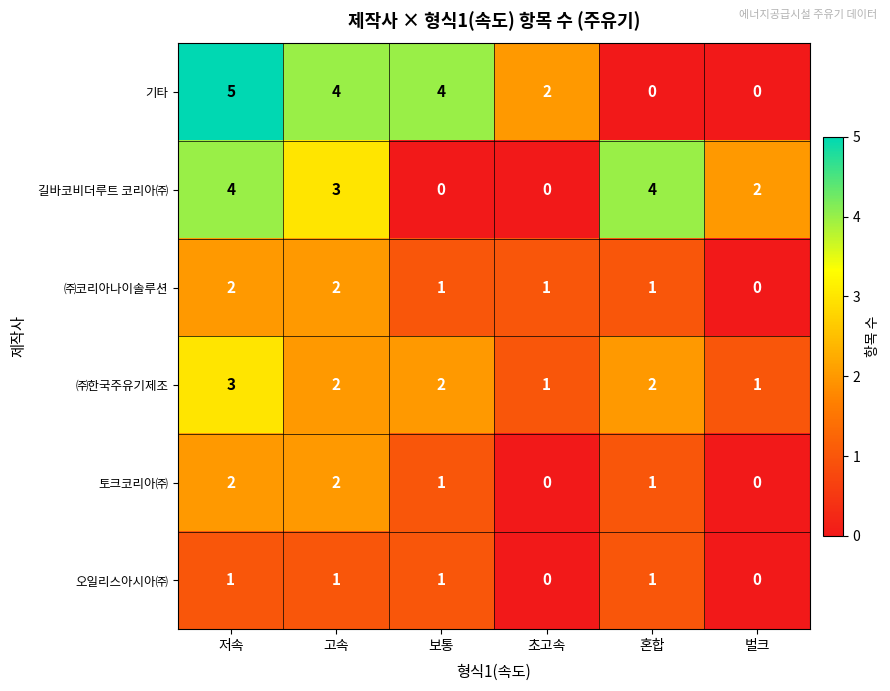

True or false: 토크코리아㈜ has a value of -1 at 초고속.

False